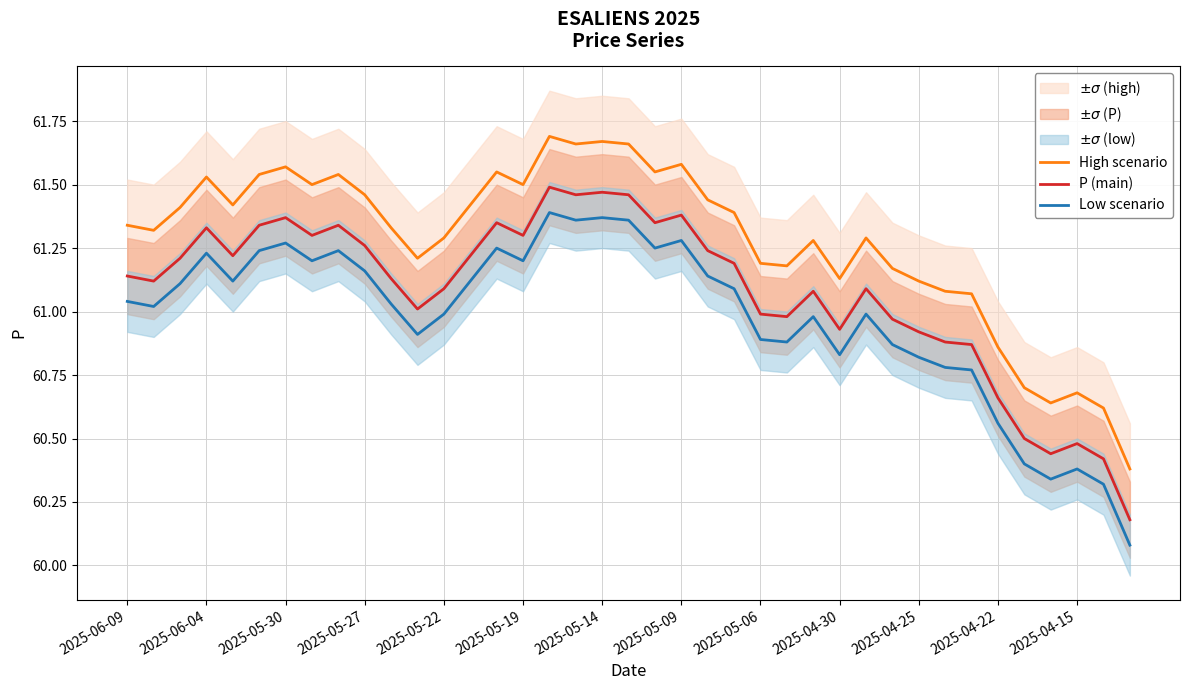

At which category is the sum across all series the highest?

16